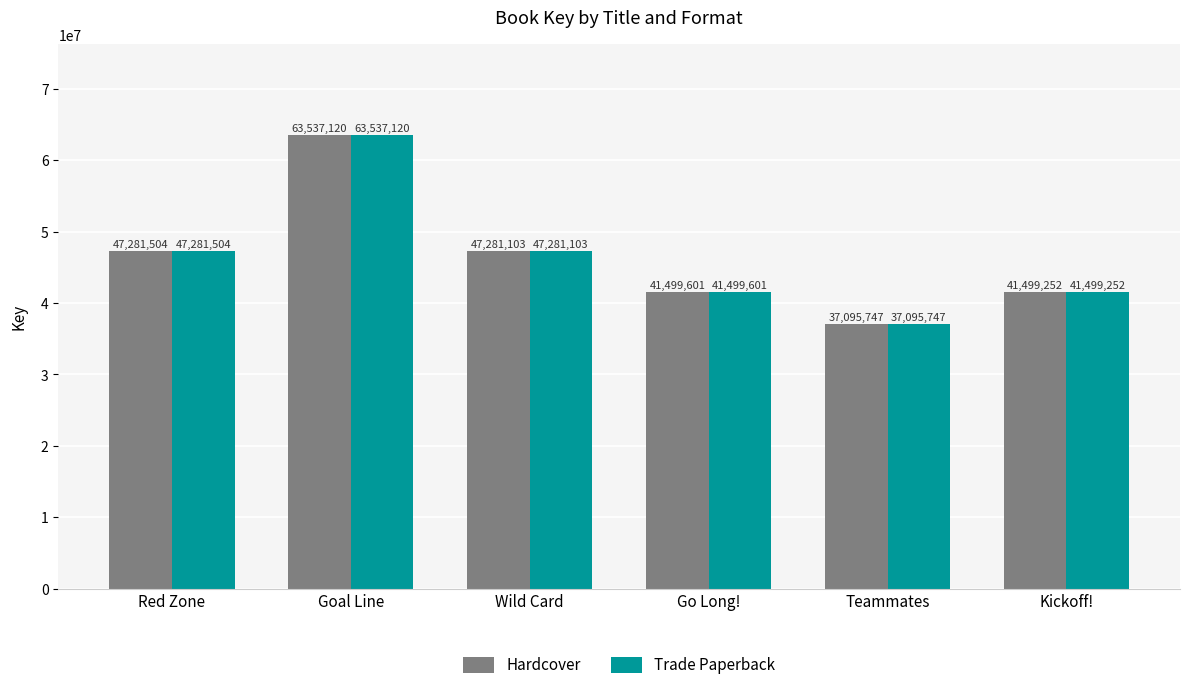

List the labels in order of Trade Paperback value, largest first.

Goal Line, Red Zone, Wild Card, Go Long!, Kickoff!, Teammates